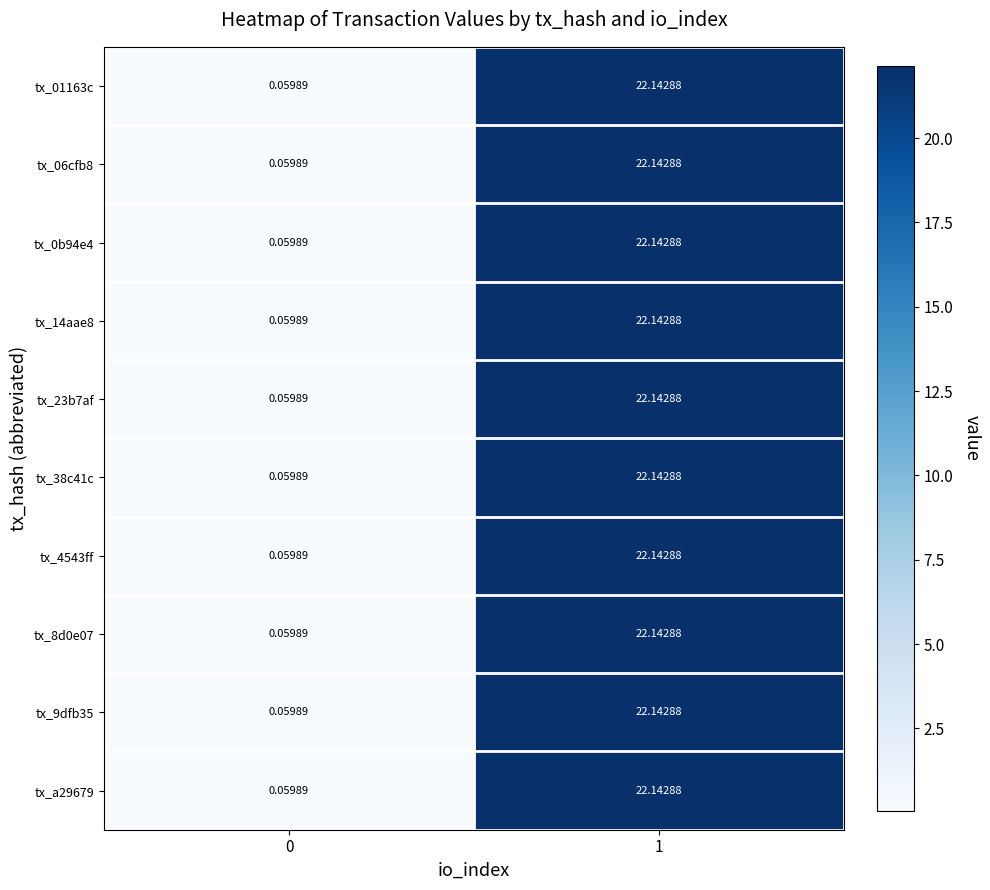

At 0, list the series in order from largest to smallest.

tx_01163c, tx_06cfb8, tx_0b94e4, tx_14aae8, tx_23b7af, tx_38c41c, tx_4543ff, tx_8d0e07, tx_9dfb35, tx_a29679